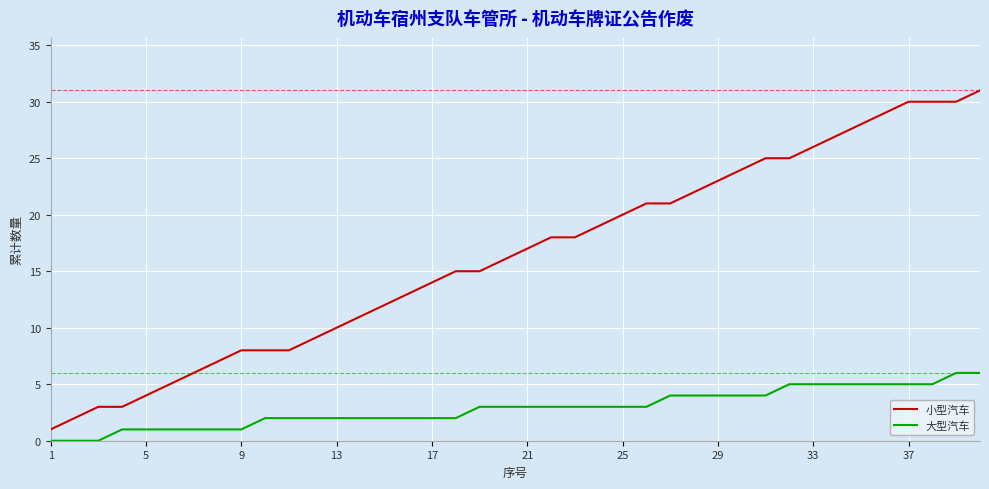

True or false: 大型汽车 and 小型汽车 cross at least once.

False